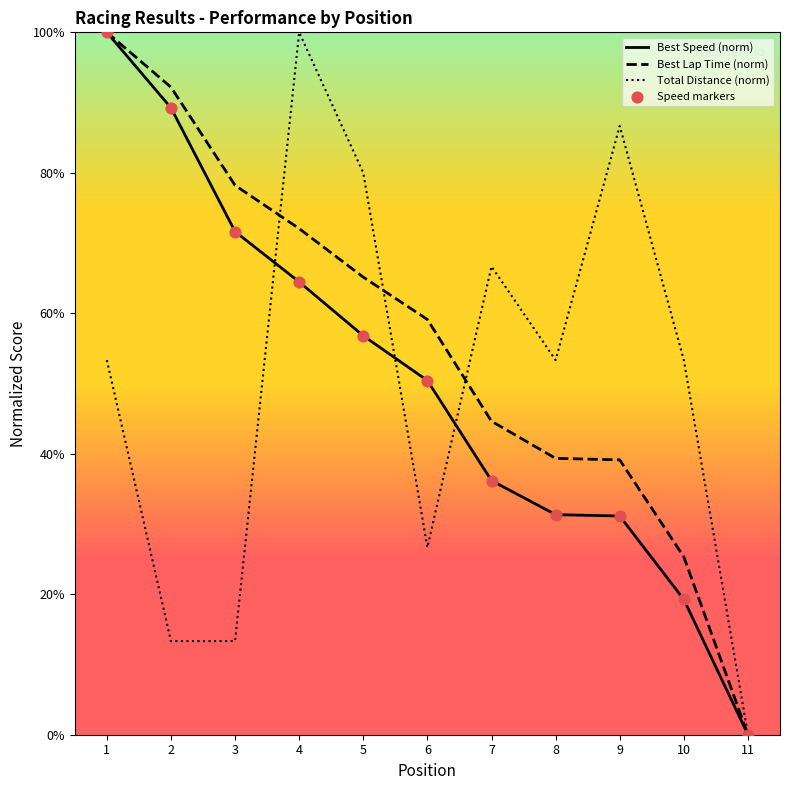

What are all the series names shown in the legend?

Best Speed (norm), Best Lap Time (norm), Total Distance (norm), Speed markers